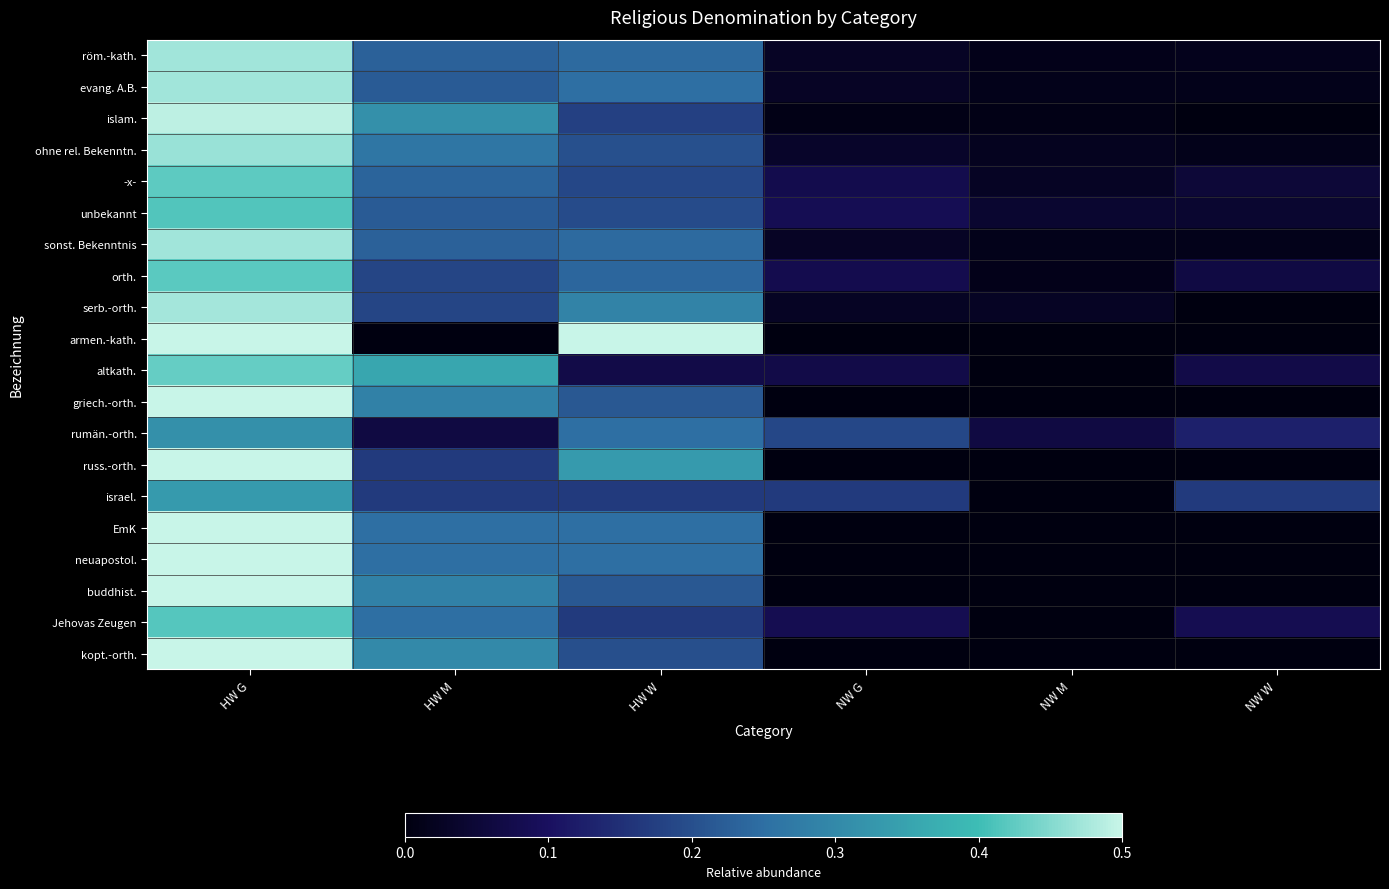

Rank the series at HW M from highest to lowest value.

altkath., islam., kopt.-orth., griech.-orth., buddhist., ohne rel. Bekenntn., EmK, neuapostol., Jehovas Zeugen, -x-, röm.-kath., sonst. Bekenntnis, unbekannt, evang. A.B., orth., serb.-orth., russ.-orth., israel., rumän.-orth., armen.-kath.